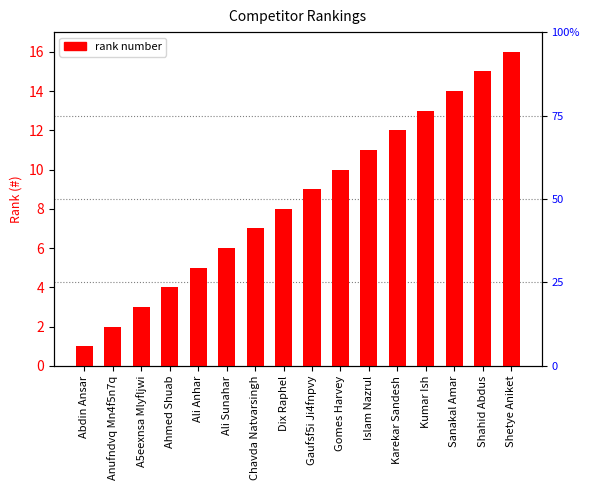

What is the average value?

8